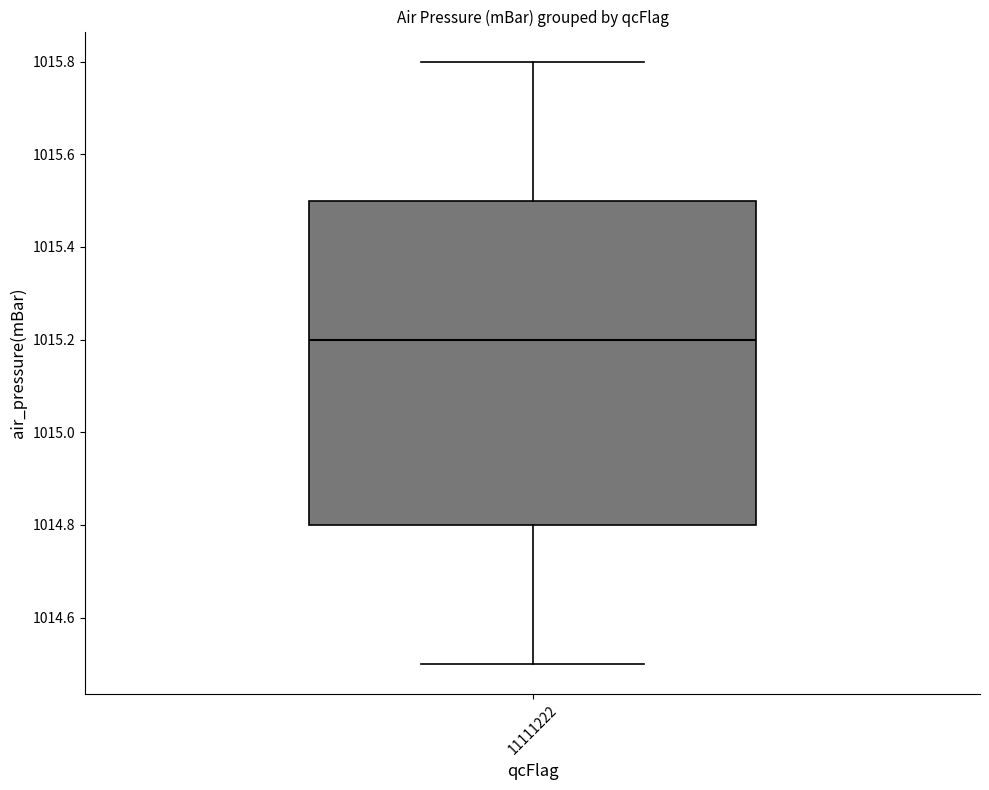

Transcribe this box plot: give where the median line is, the range the box spans, and where the two whiskers end, as read against the y-axis. The values are not printed on the chart, so give them approximately, as read against the axis.

median 1015.2, box 1014.8 to 1015.5, whiskers 1014.5 to 1015.8